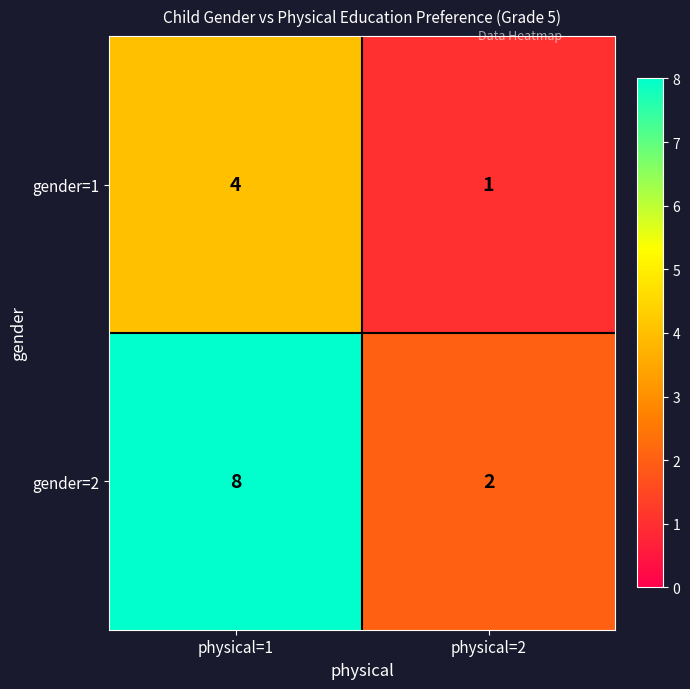

What is the total value across all series at physical=2?

3